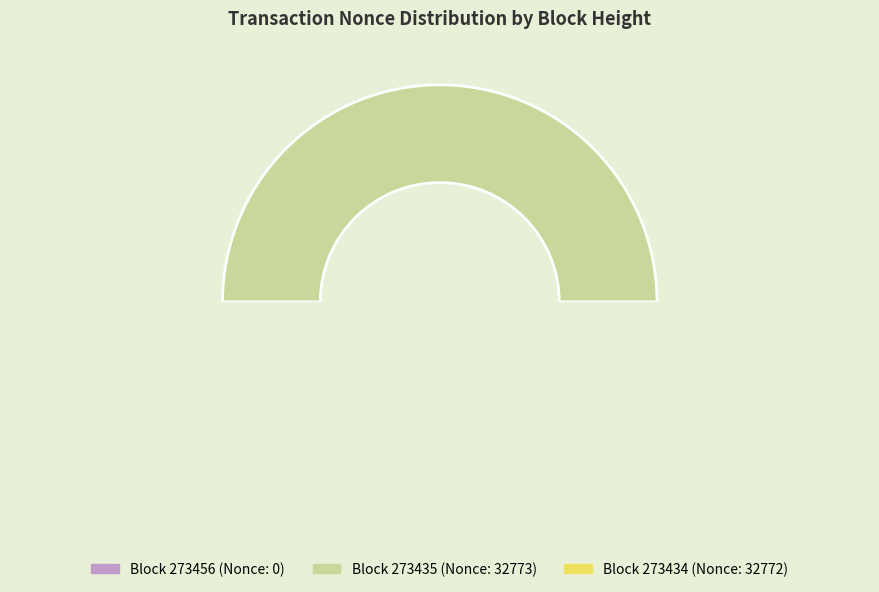

Is there a majority slice in this chart?

Yes